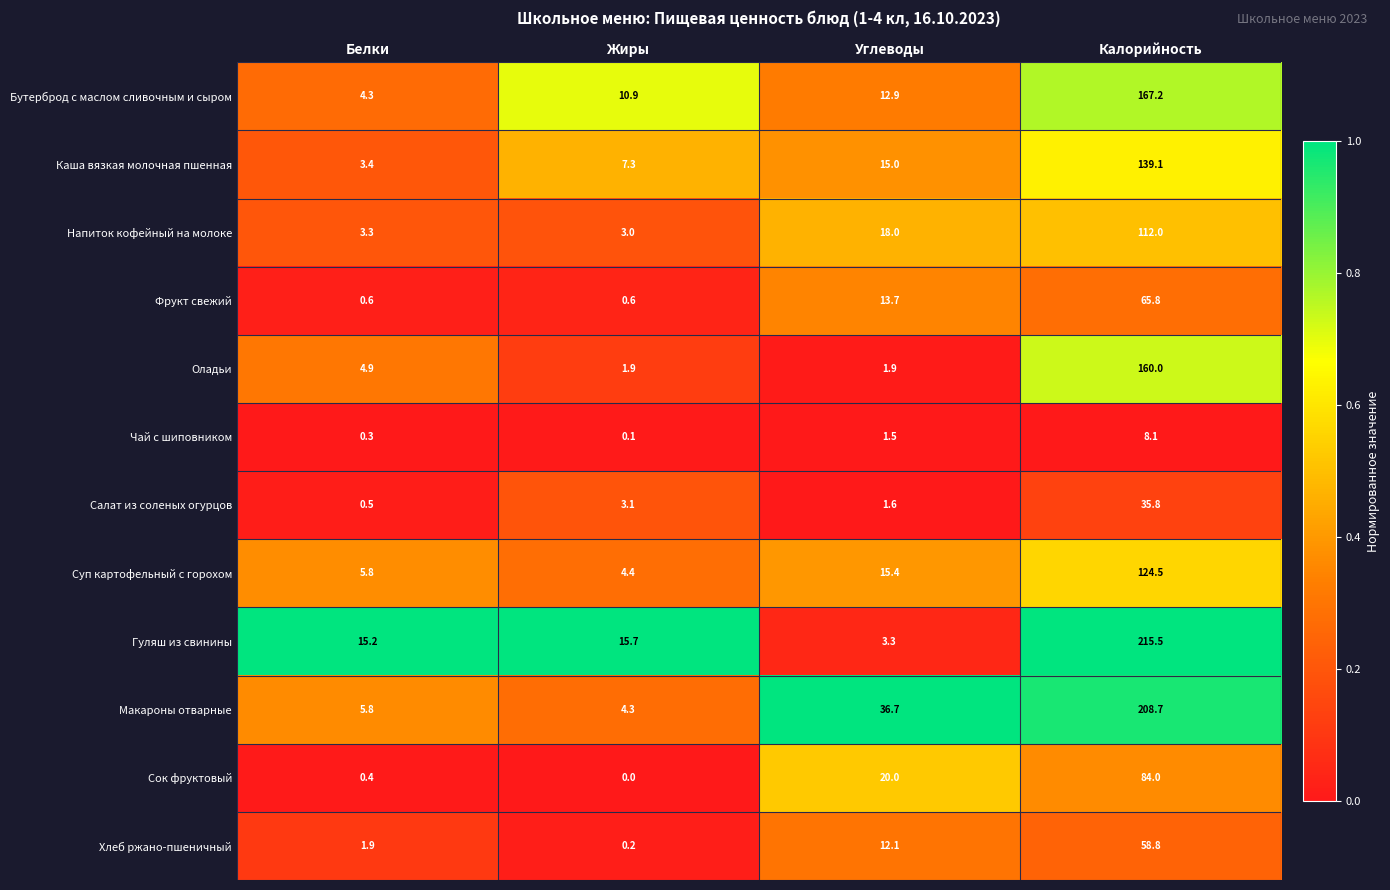

The value of Каша вязкая молочная пшенная at Углеводы is 15.0. True or false?

True